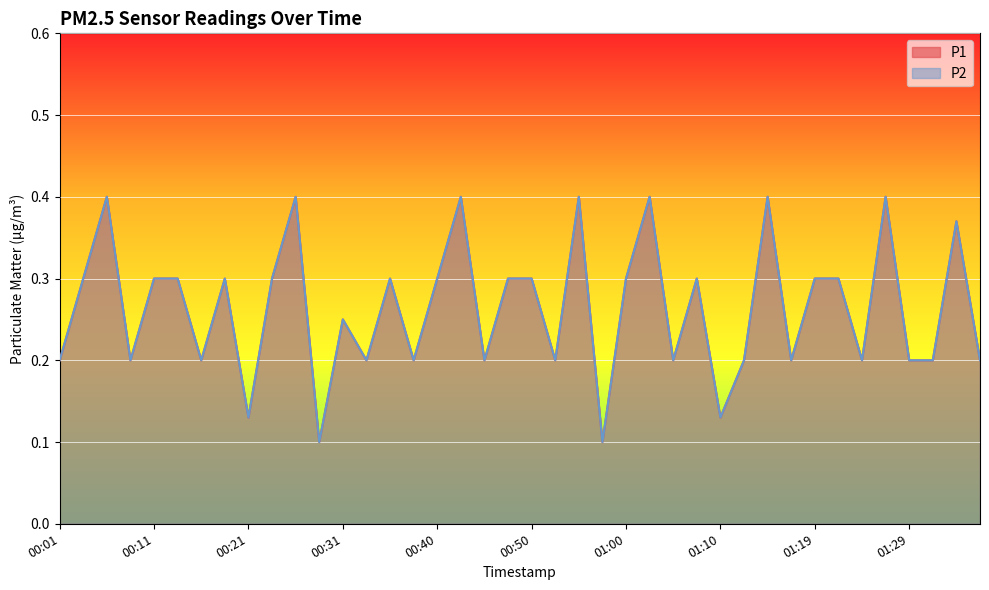

True or false: P1 and P2 cross at least once.

False